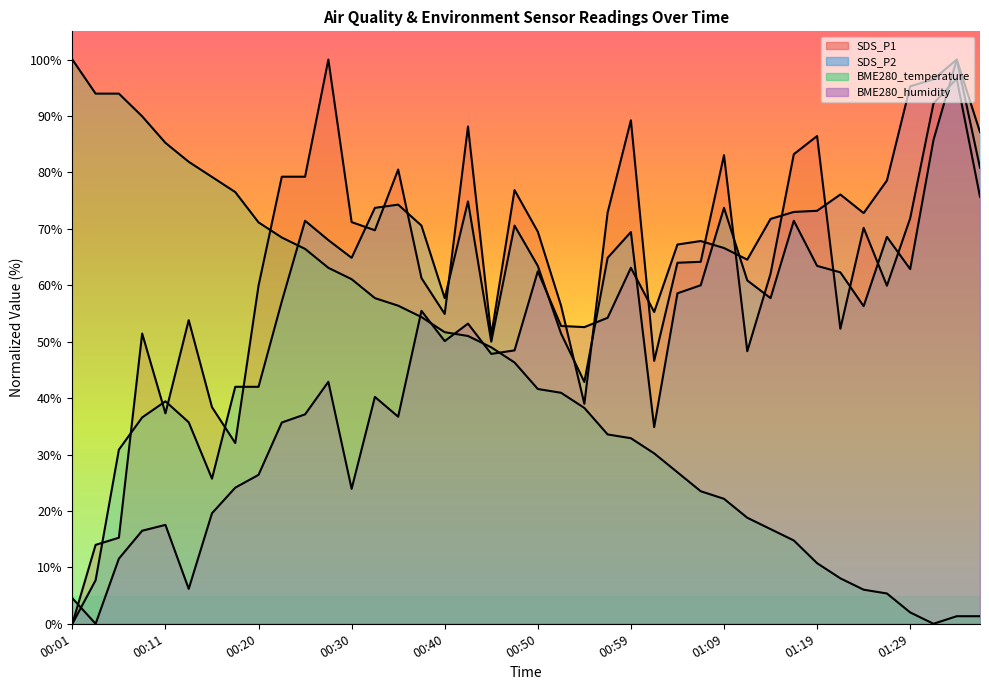

Which series changed the most between 00:37 and 01:36?

BME280_temperature